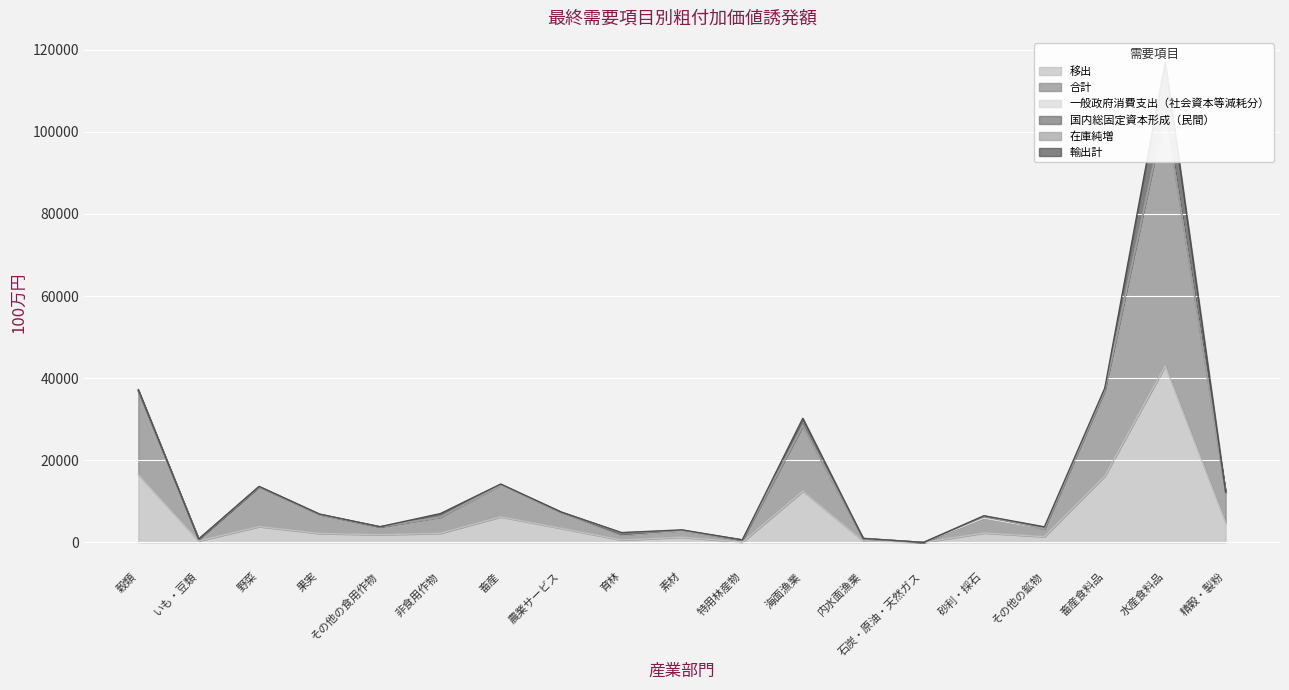

Reading left to right, what are all the values shown in this chart?

移出: 16508.4	353.8	3856.9	2184.4	1869.2	2220.8	6226.2	3435.8	582.8	1276.9	70.3	12471.1	347.9	0.0	2299.8	1397.3	16167.0	42972.2	4828.7
合計: 20298.0	443.0	9708.0	4632.0	1935.0	3933.0	7700.0	3925.0	1213.0	1550.0	532.0	15932.0	603.0	0.0	3597.0	1909.0	20885.0	62233.0	7328.0
一般政府消費支出（社会資本等減耗分）: 3.9	0.1	7.9	2.9	0.0	0.5	3.3	0.7	0.2	0.5	0.6	1.5	0.4	0.0	1.2	0.2	8.4	4.5	2.4
国内総固定資本形成（民間）: 7.9	0.0	0.1	12.9	0.7	62.1	118.3	11.2	52.2	114.3	1.2	10.9	0.0	0.0	514.8	20.6	1.3	0.2	0.6
在庫純増: 251.2	-7.6	-0.6	-0.4	-5.1	-59.4	24.7	13.3	492.3	-29.0	-0.9	48.3	-0.8	0.0	22.2	11.3	15.8	-87.2	-7.6
輸出計: 143.4	12.2	72.2	82.8	26.0	805.8	156.0	25.7	56.7	124.3	17.1	1774.8	45.1	0.0	63.8	460.5	542.3	11823.8	79.1